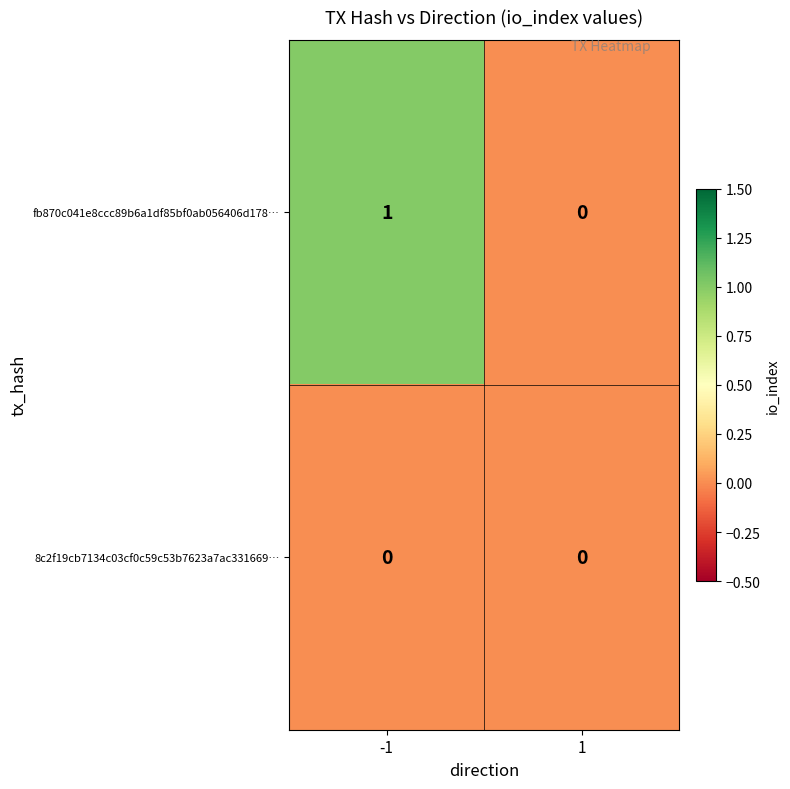

Is it true that 8c2f19cb7134c03cf0c59c53b7623a7ac331669… equals 0 at -1?

True